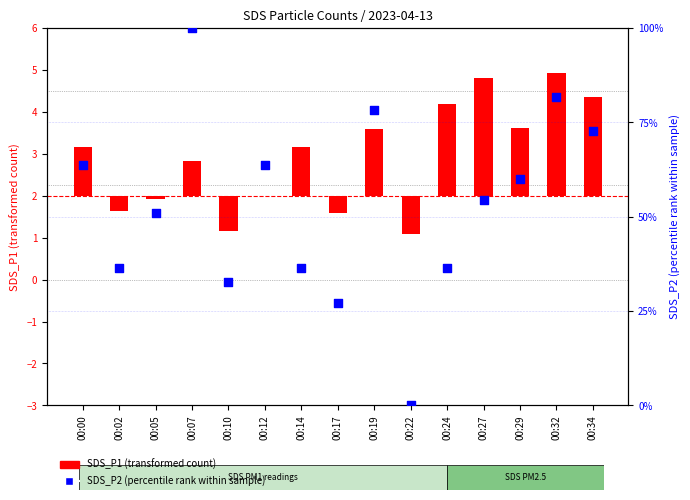

Which series contains the highest Y value?

SDS_P2 (percentile rank within sample)